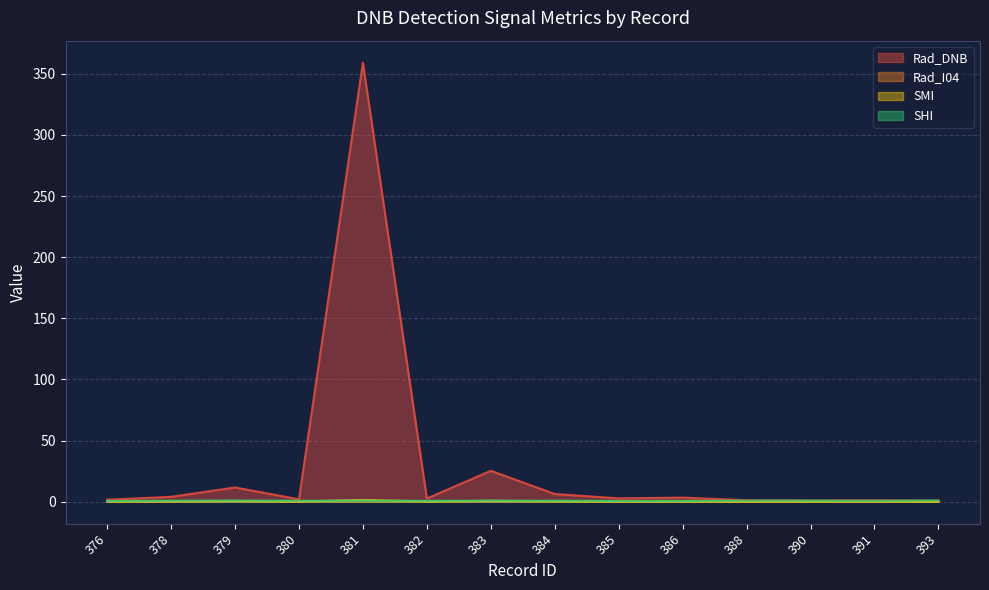

Does the chart display data point markers on the line(s)?

No